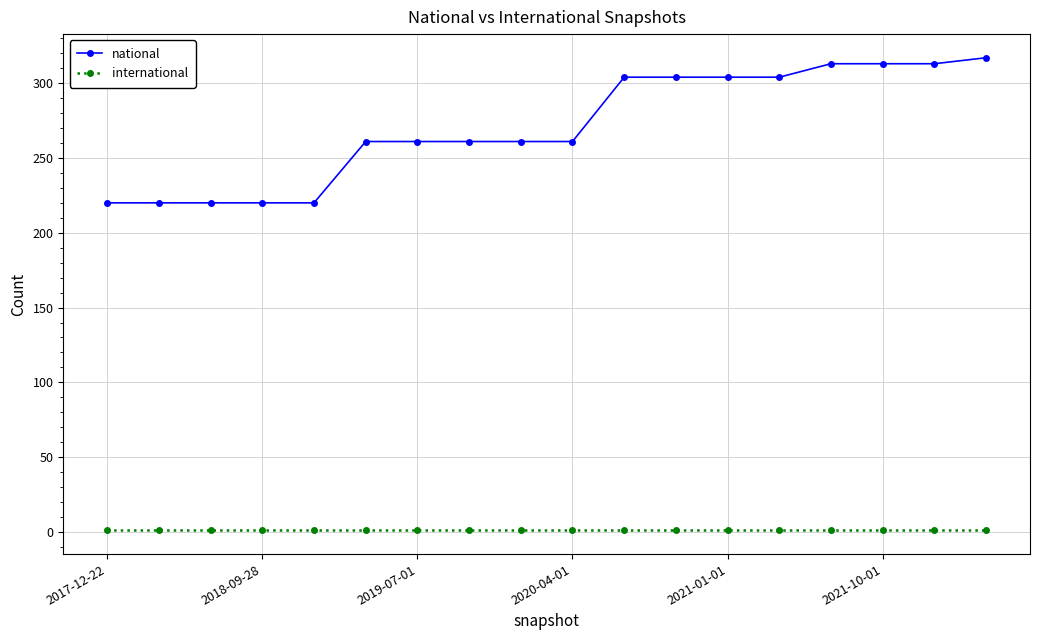

How many values in the national series are below 261?

5